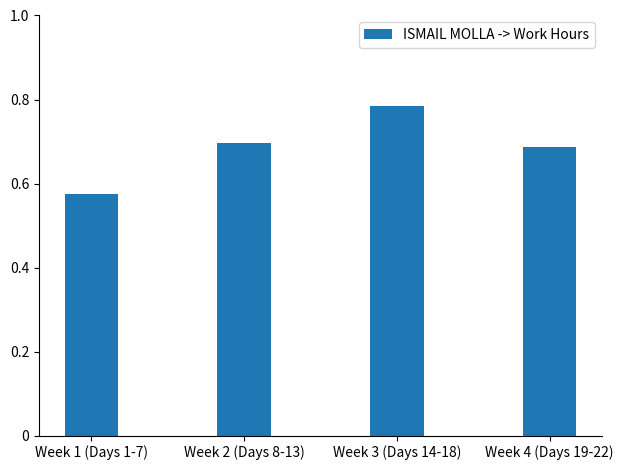

Where is the data nearest to the value 0?

Week 1 (Days 1-7)